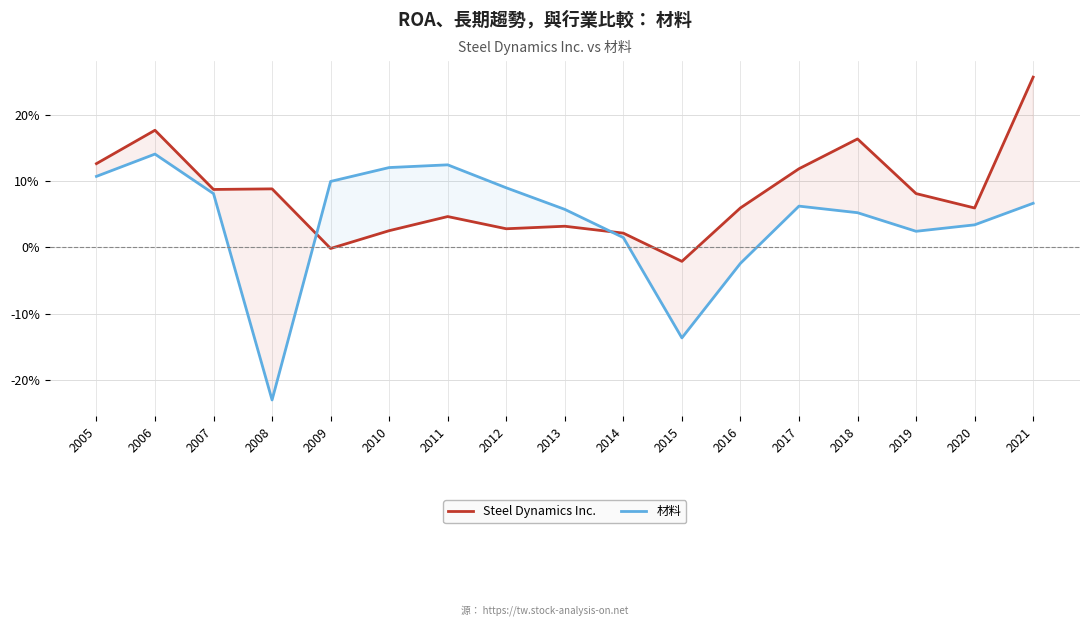

How many values in Steel Dynamics Inc. are below zero?

2